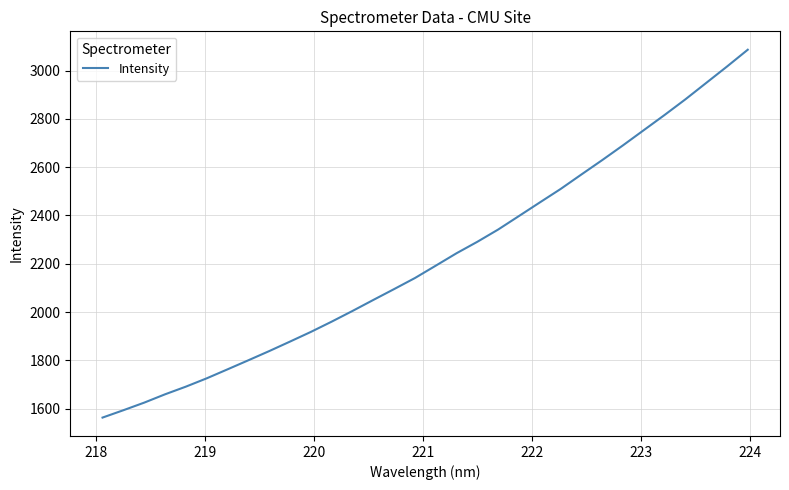

What is the minimum value shown in the chart?

1563.5